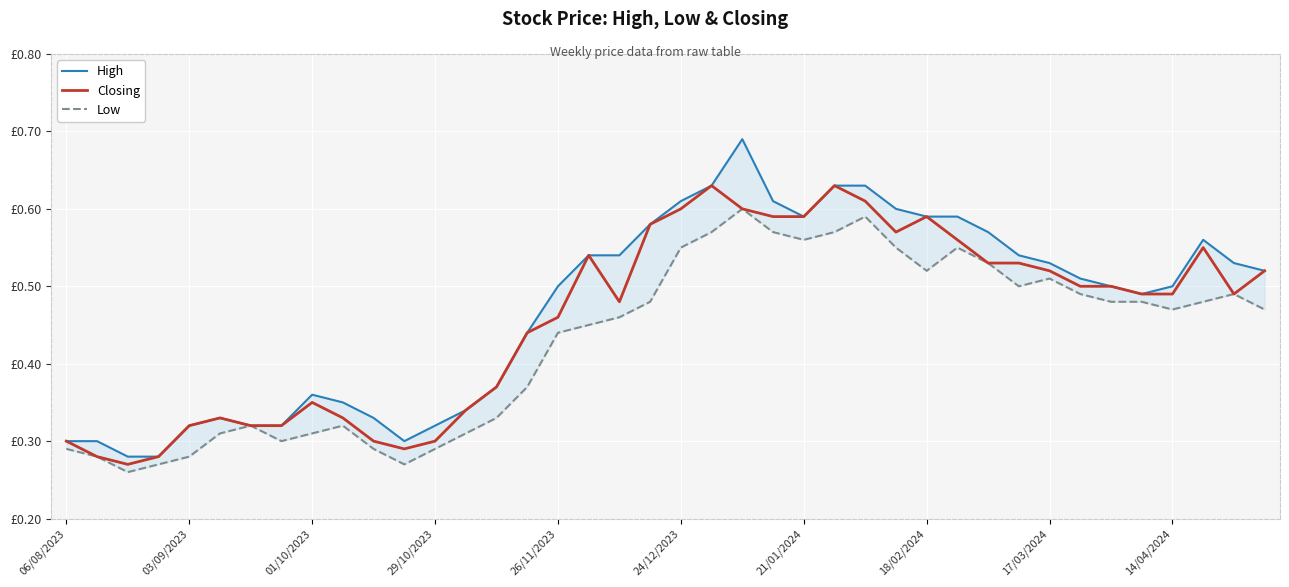

What is the approximate value of High at 03/09/2023?

0.3